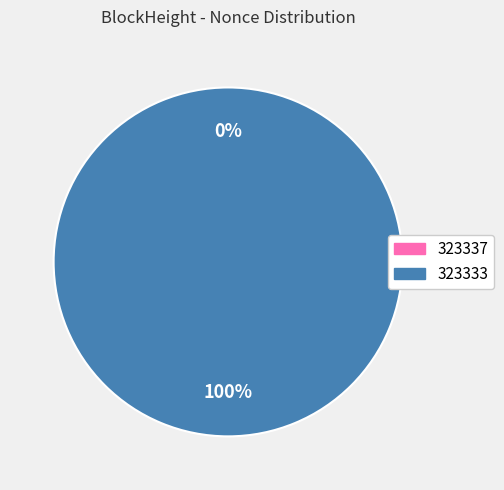

Rank the categories by value from highest to lowest.

323333, 323337